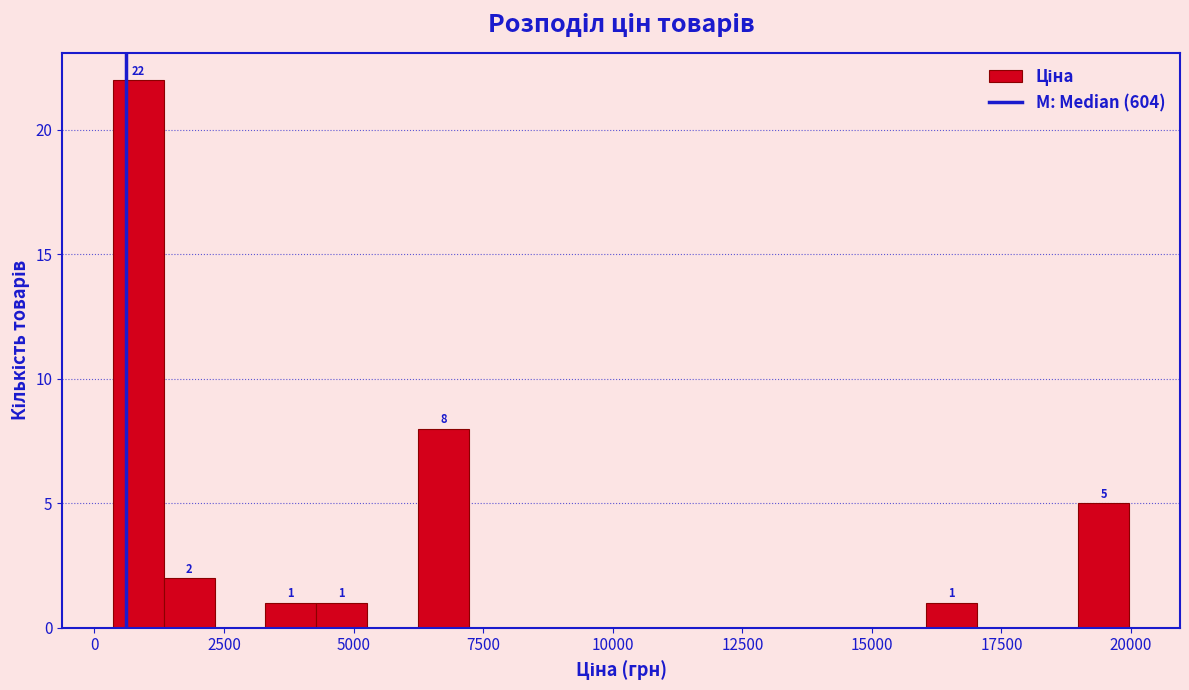

Around what value on the x-axis is the tallest bar? Give the approximate position of its centre, as read against the axis.

1000